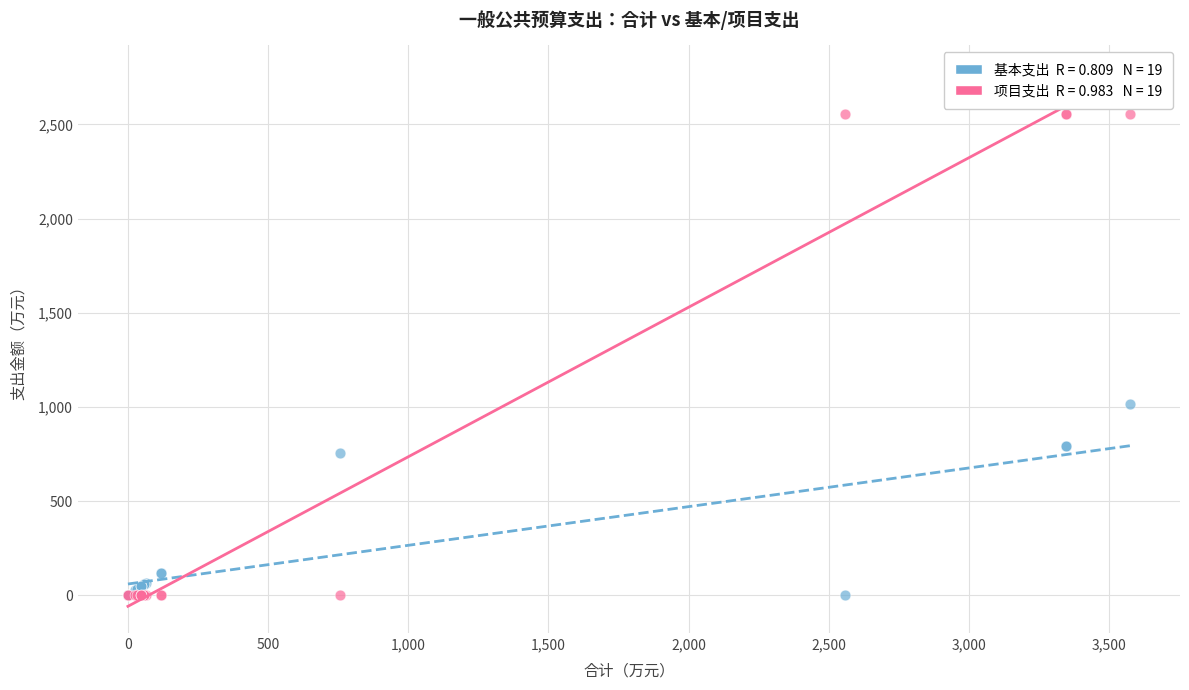

Across all series, what Y value is closest to 1278?

1016.8